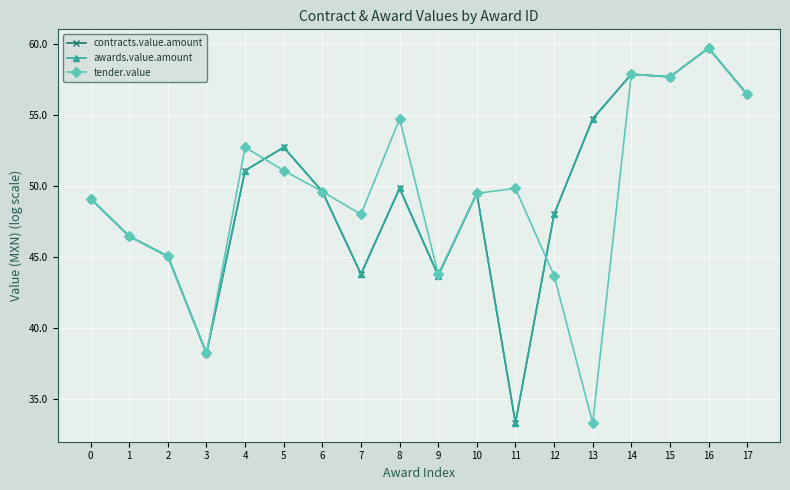

What is the sum of the tender.value values at 0 and 12?

92.9